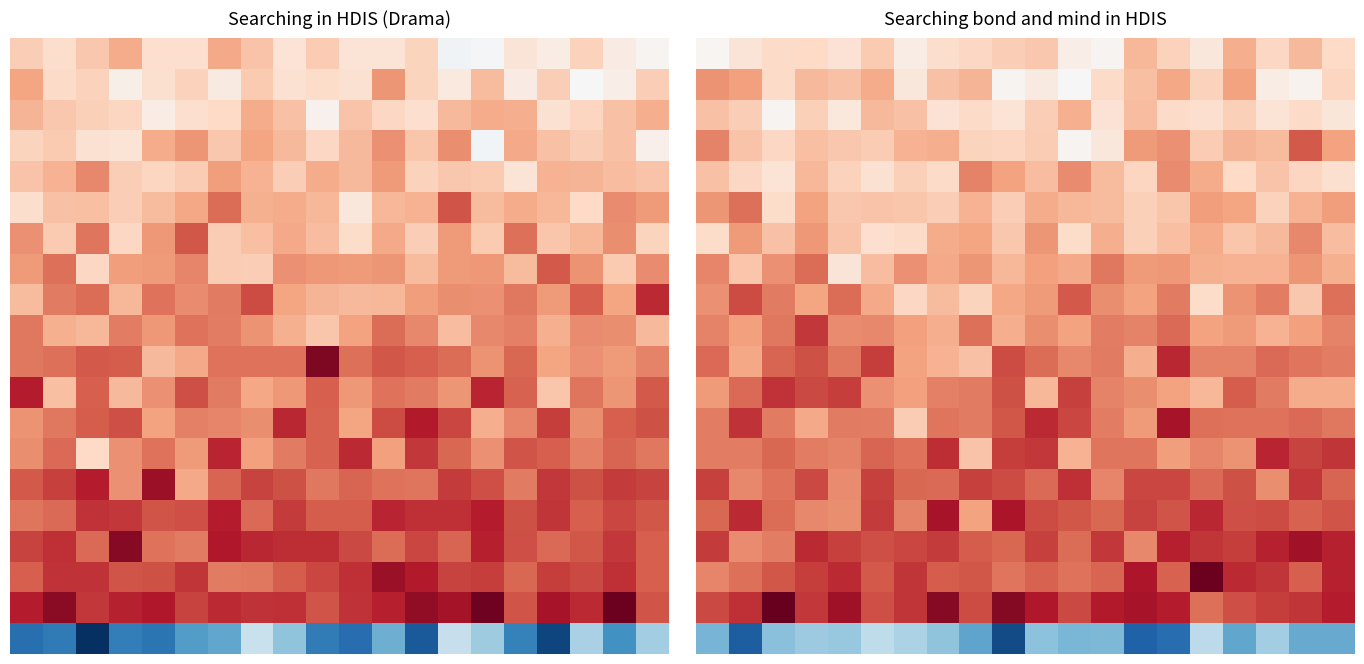

What is the difference between the highest and lowest values at 4?

3144.9